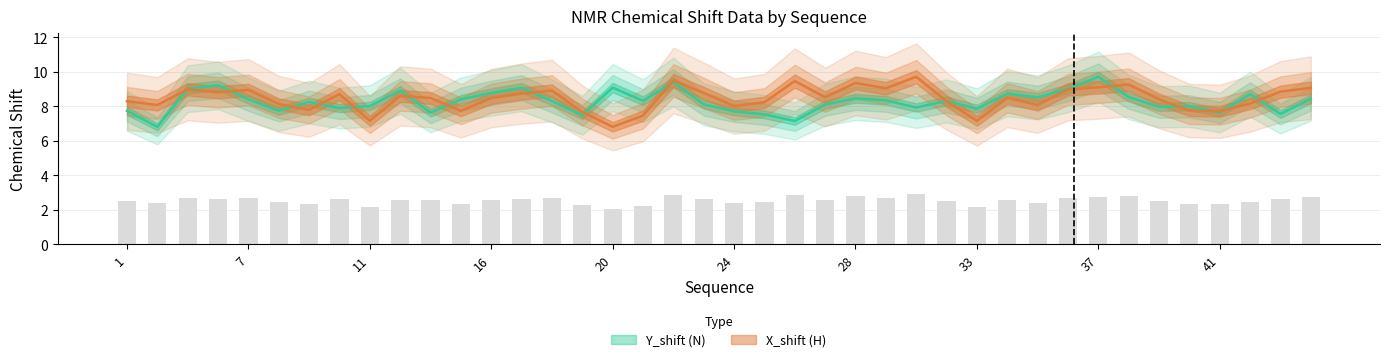

Which label corresponds to the smallest value in the chart?

20